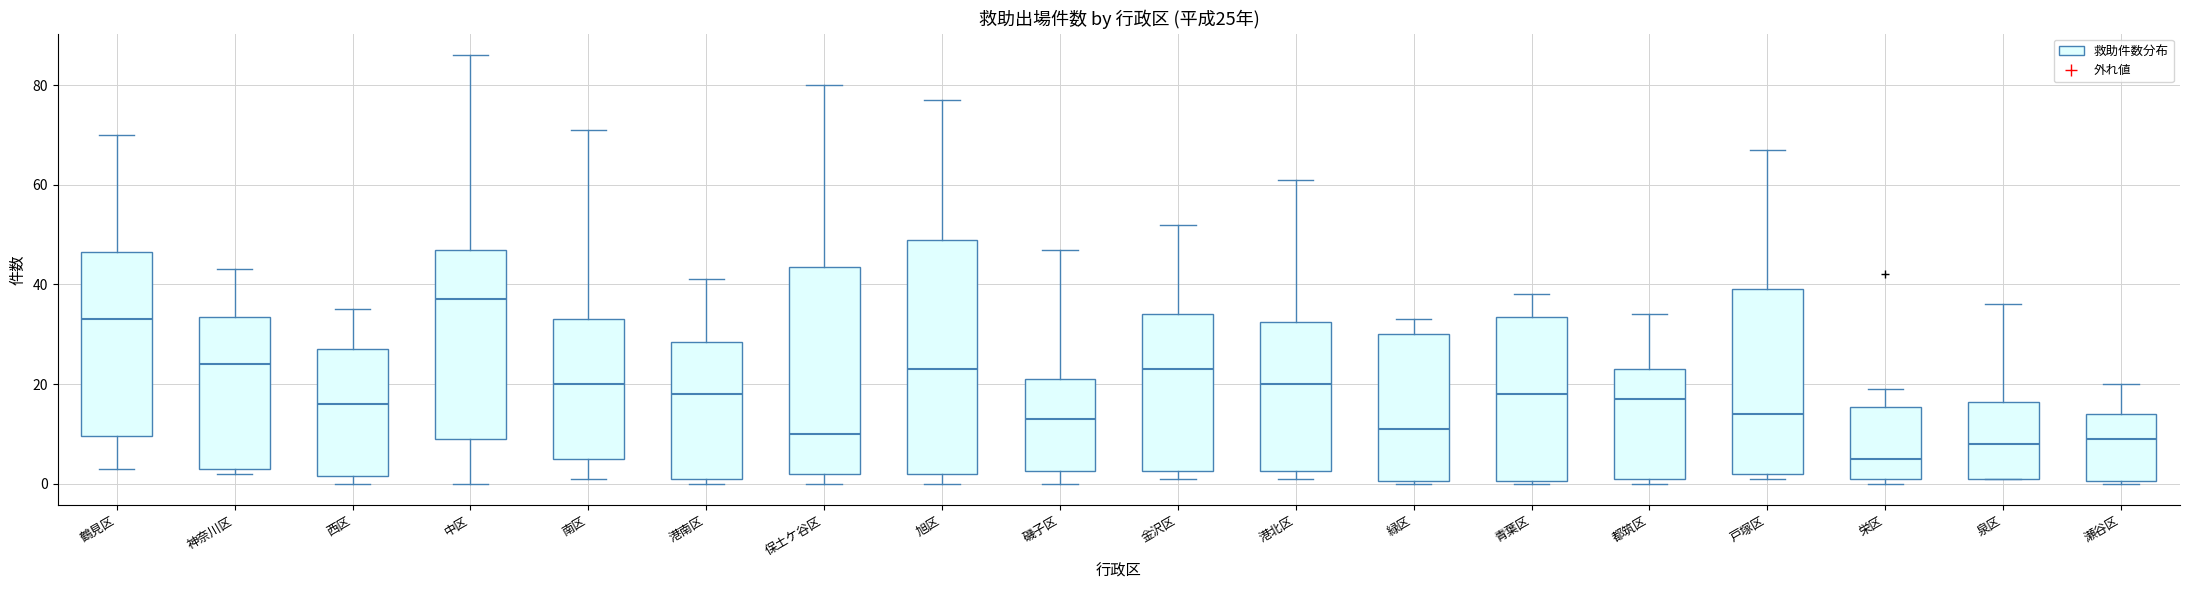

Comparing the boxes themselves (not the whiskers), which one is the tallest?

旭区